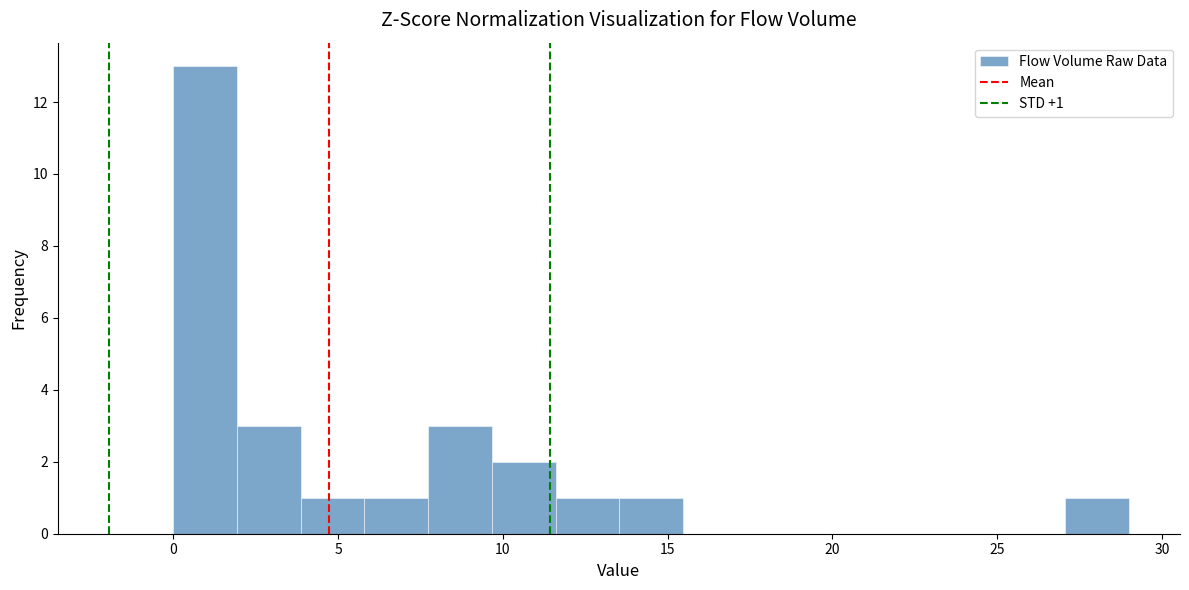

Around what value on the x-axis is the tallest bar? Give the approximate position of its centre, as read against the axis.

1.0